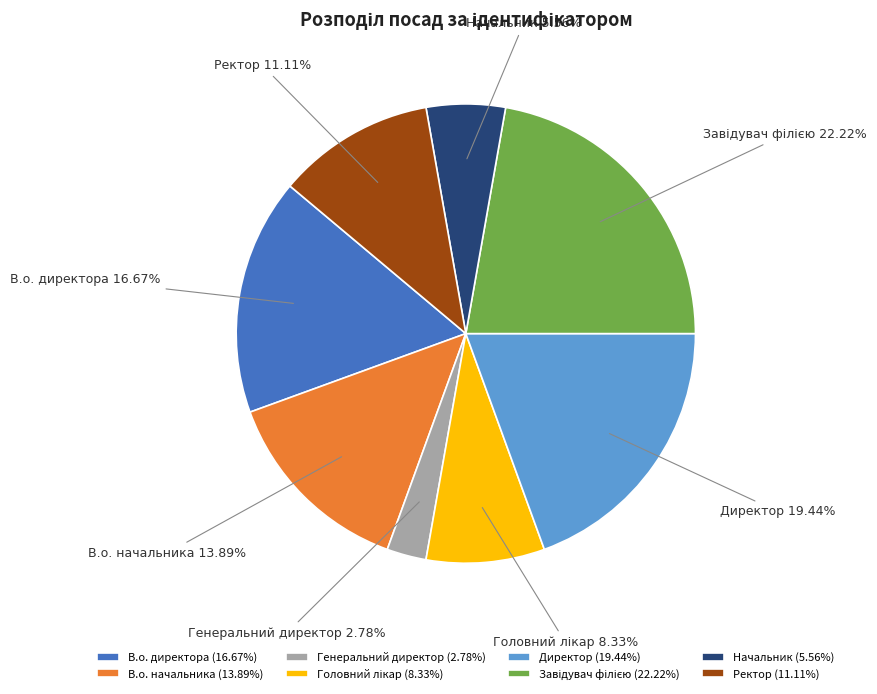

Does Ректор represent more than half of the total?

No